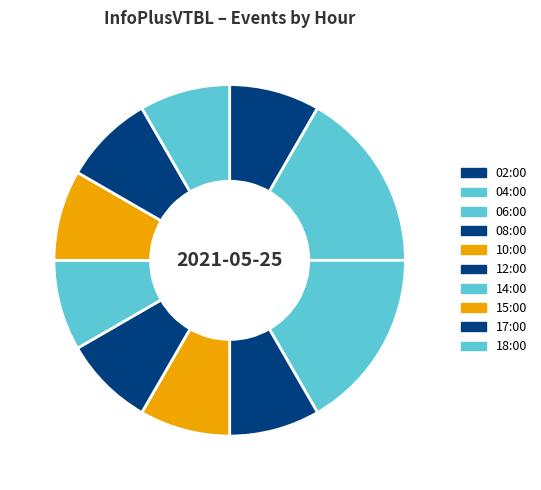

Count the number of slices in the pie.

10